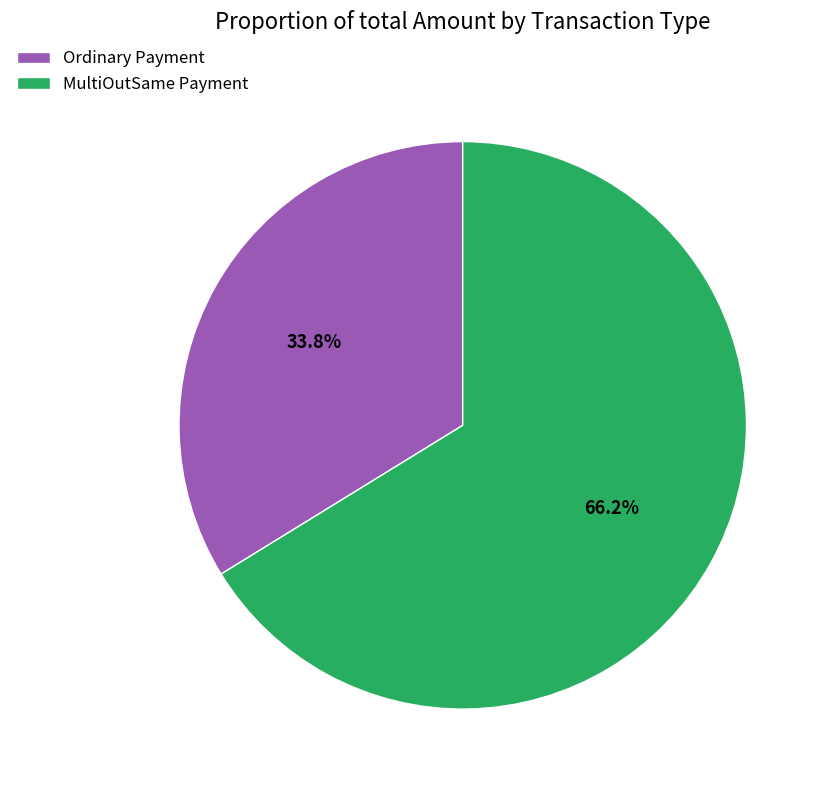

Combined, what portion of the pie is MultiOutSame Payment and Ordinary Payment?

100.0%